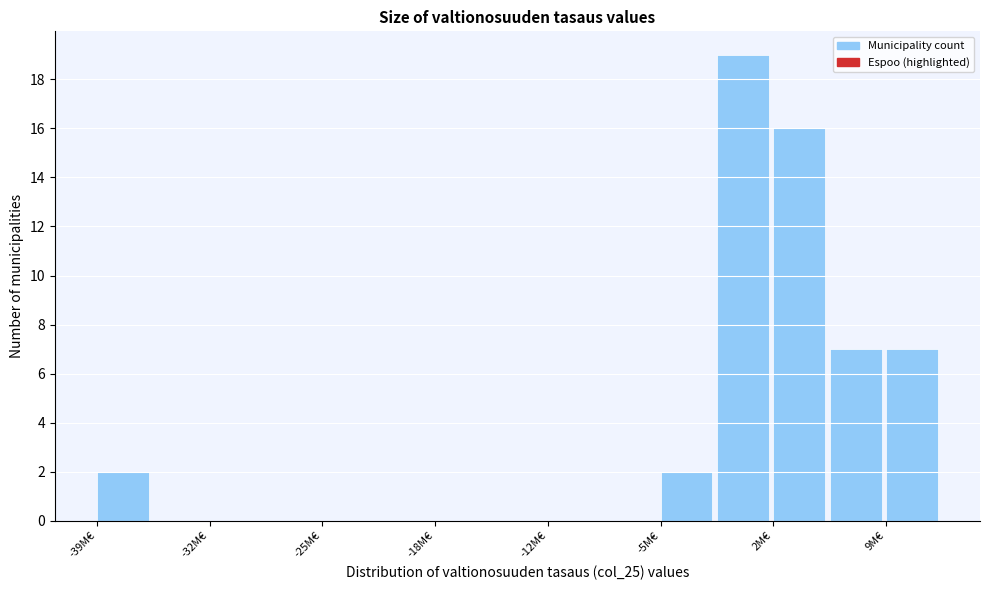

Around what value on the x-axis is the tallest bar? Give the approximate position of its centre, as read against the axis.

0